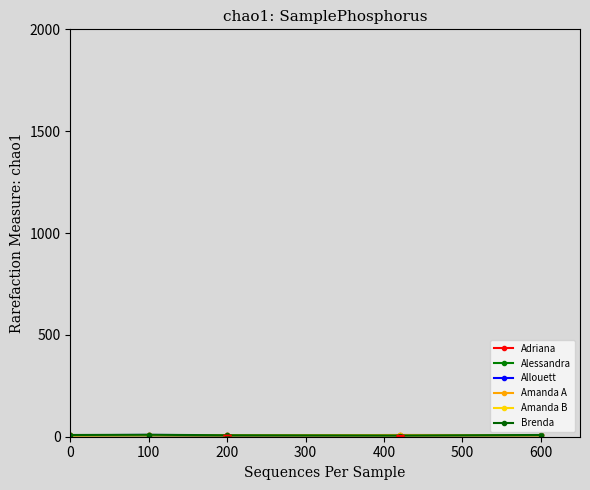

What is the value of the Alessandra point at the 2nd from the left?

7.0